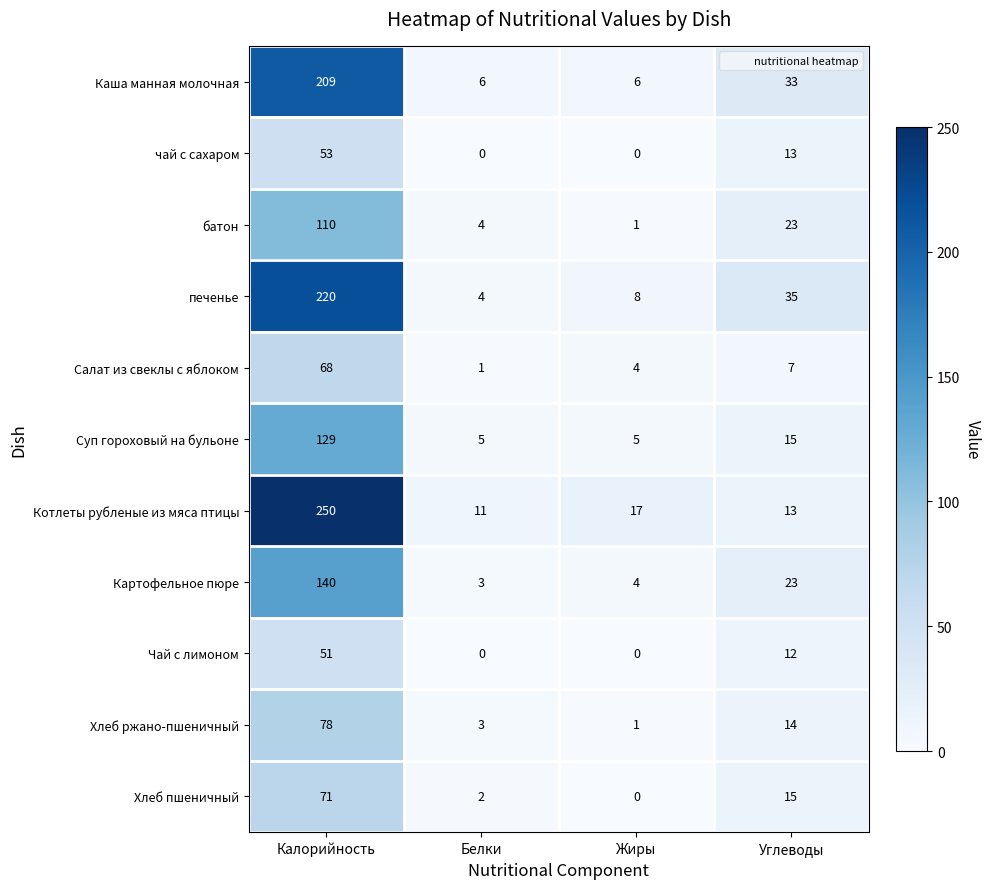

At which category does the chart reach its peak across all series?

Калорийность